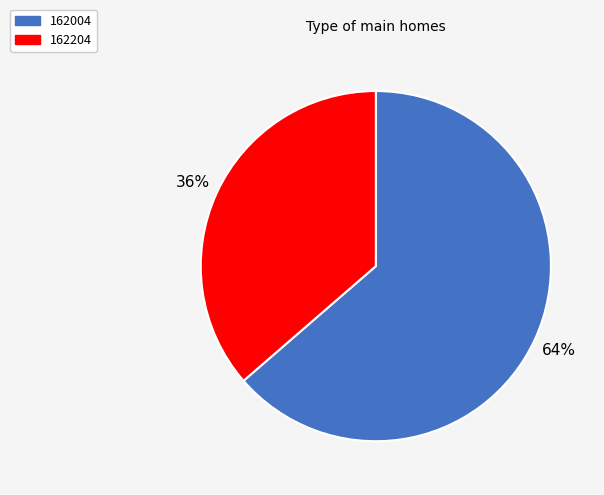

What percentage is the 162204 slice, to the nearest percent?

36%